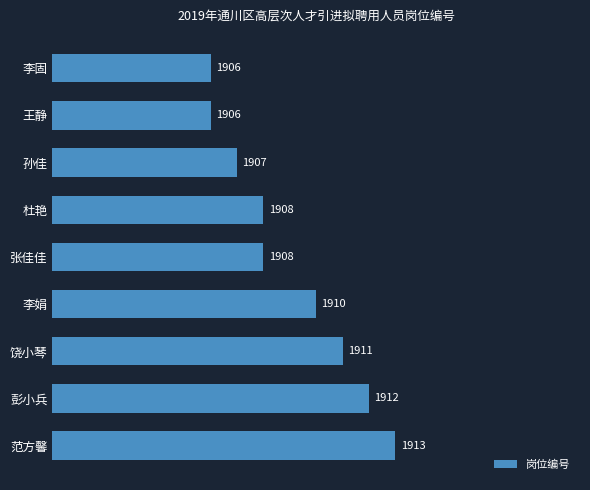

Reading top to bottom, transcribe all the data shown in this chart.

李固=1906	王静=1906	孙佳=1907	杜艳=1908	张佳佳=1908	李娟=1910	饶小琴=1911	彭小兵=1912	范方馨=1913